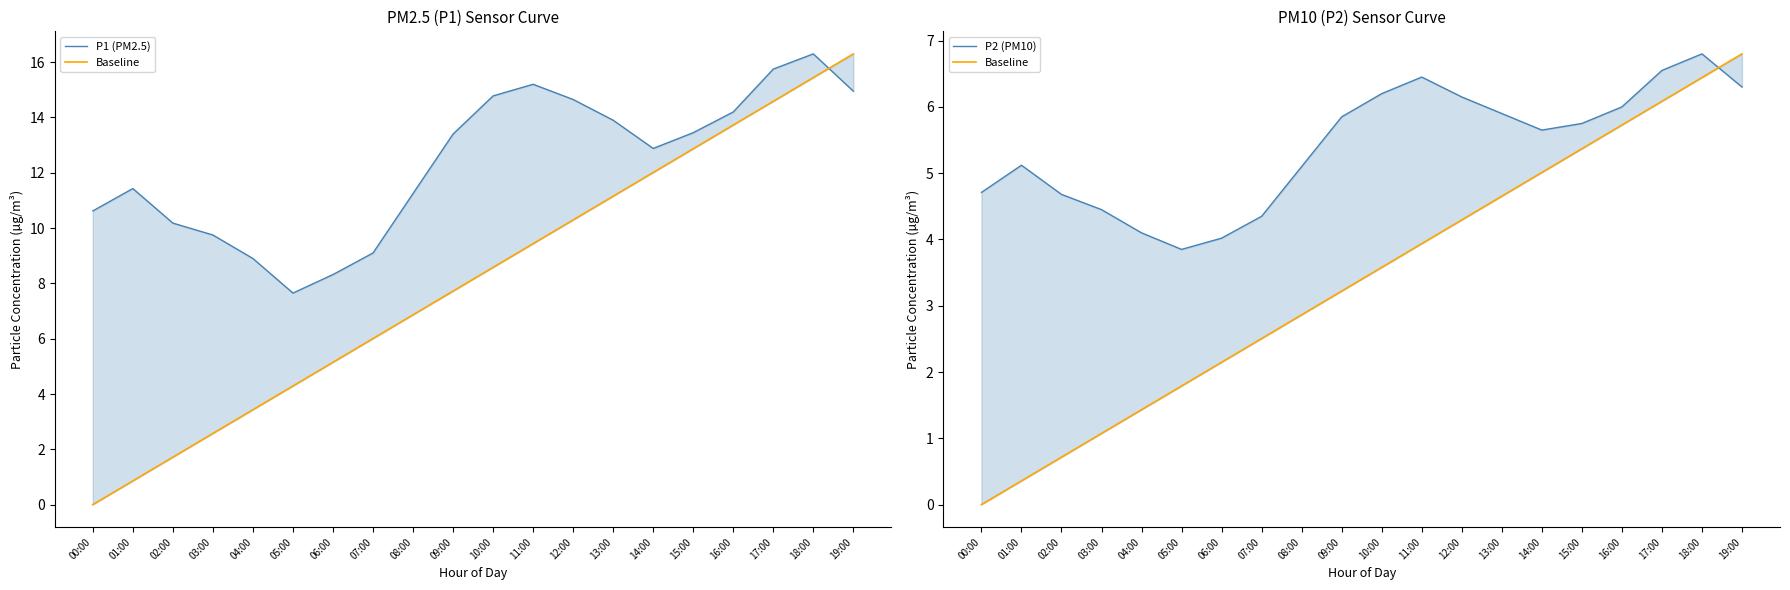

What is the approximate value of P1 (PM2.5) at 16:00?

14.2